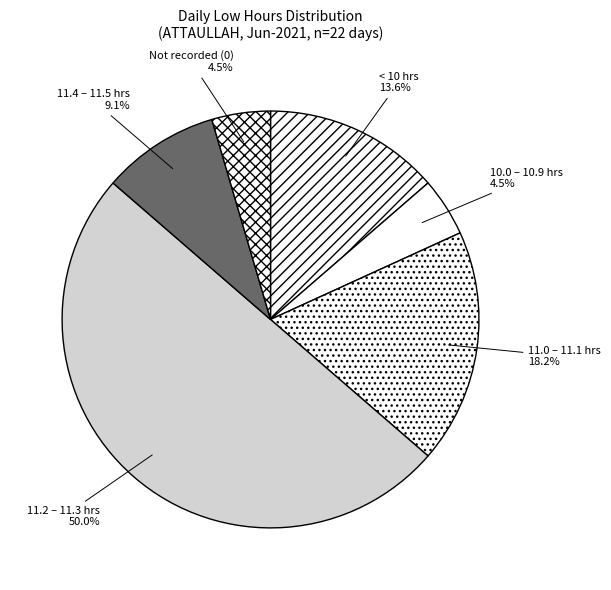

Combined, do 10.0 – 10.9 hrs and 11.0 – 11.1 hrs account for over 50%?

No